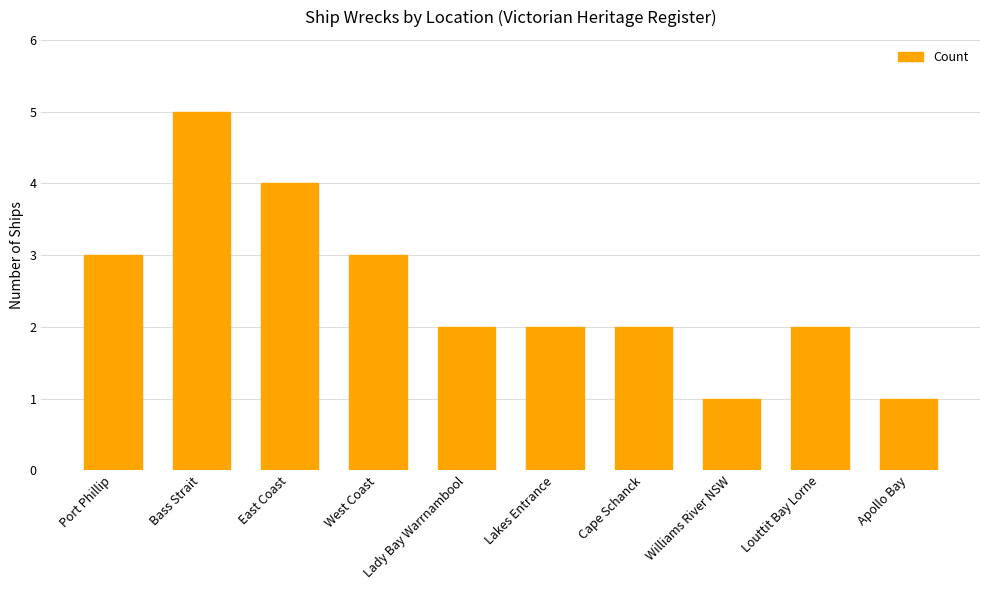

The chart shows a value of 8 at Bass Strait. True or false?

False